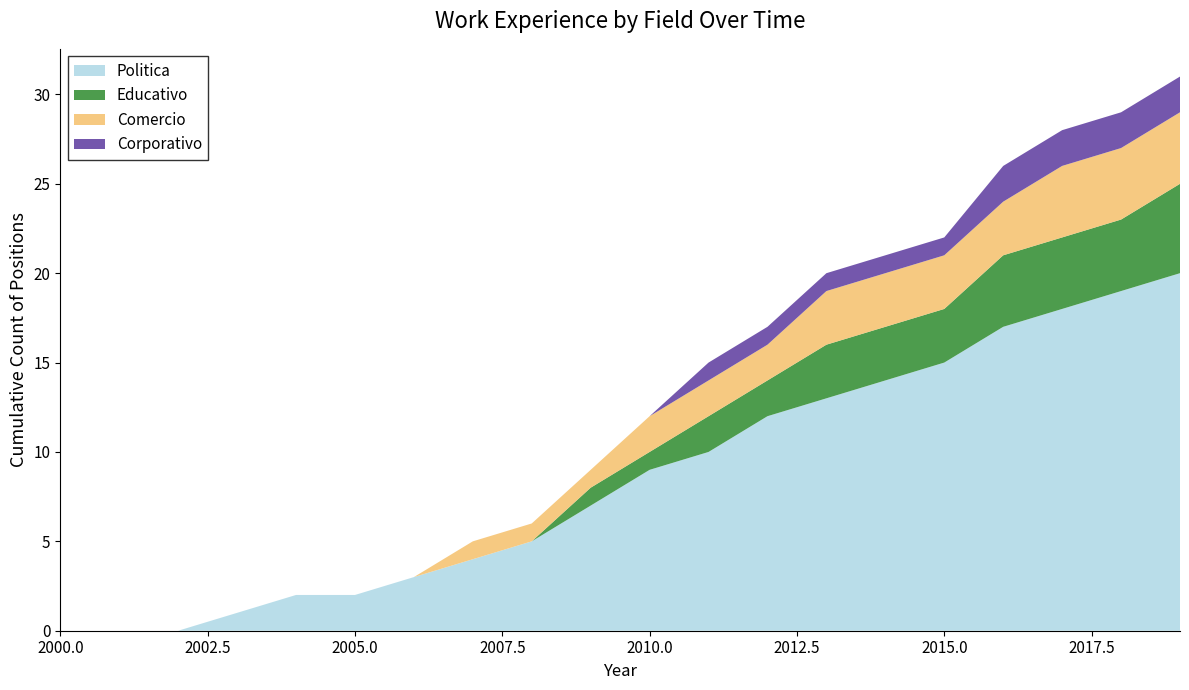

Reading left to right, extract all data points from this chart.

Politica: 2000=0	2001=0	2002=0	2003=1	2004=2	2005=2	2006=3	2007=4	2008=5	2009=7	2010=9	2011=10	2012=12	2013=13	2014=14	2015=15	2016=17	2017=18	2018=19	2019=20
Educativo: 2000=0	2001=0	2002=0	2003=0	2004=0	2005=0	2006=0	2007=0	2008=0	2009=1	2010=1	2011=2	2012=2	2013=3	2014=3	2015=3	2016=4	2017=4	2018=4	2019=5
Comercio: 2000=0	2001=0	2002=0	2003=0	2004=0	2005=0	2006=0	2007=1	2008=1	2009=1	2010=2	2011=2	2012=2	2013=3	2014=3	2015=3	2016=3	2017=4	2018=4	2019=4
Corporativo: 2000=0	2001=0	2002=0	2003=0	2004=0	2005=0	2006=0	2007=0	2008=0	2009=0	2010=0	2011=1	2012=1	2013=1	2014=1	2015=1	2016=2	2017=2	2018=2	2019=2